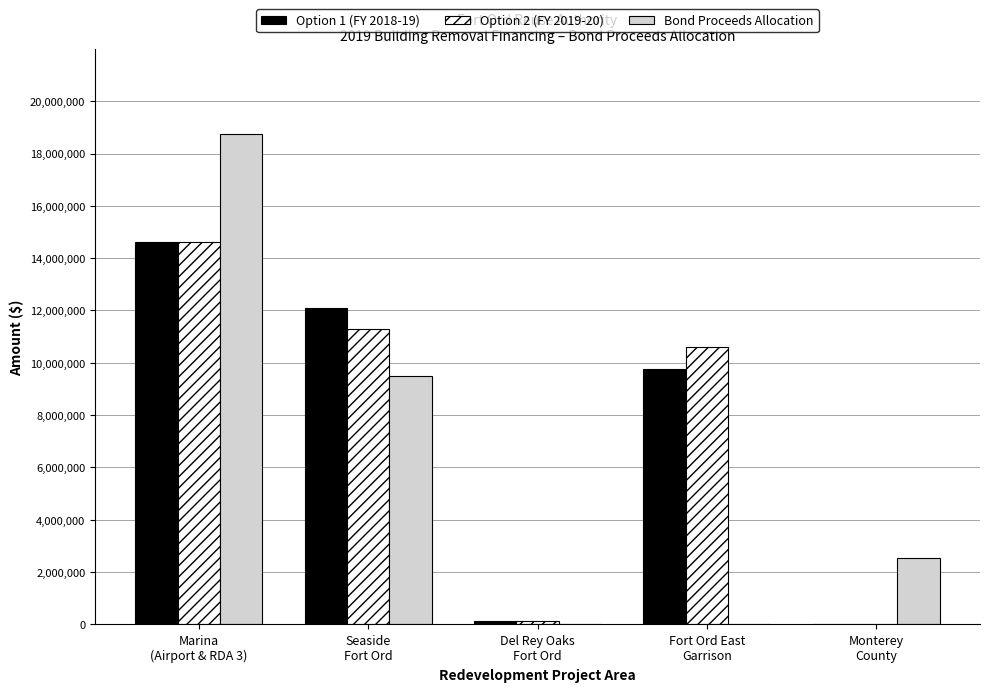

What are all the series names shown in the legend?

Option 1 (FY 2018-19), Option 2 (FY 2019-20), Bond Proceeds Allocation